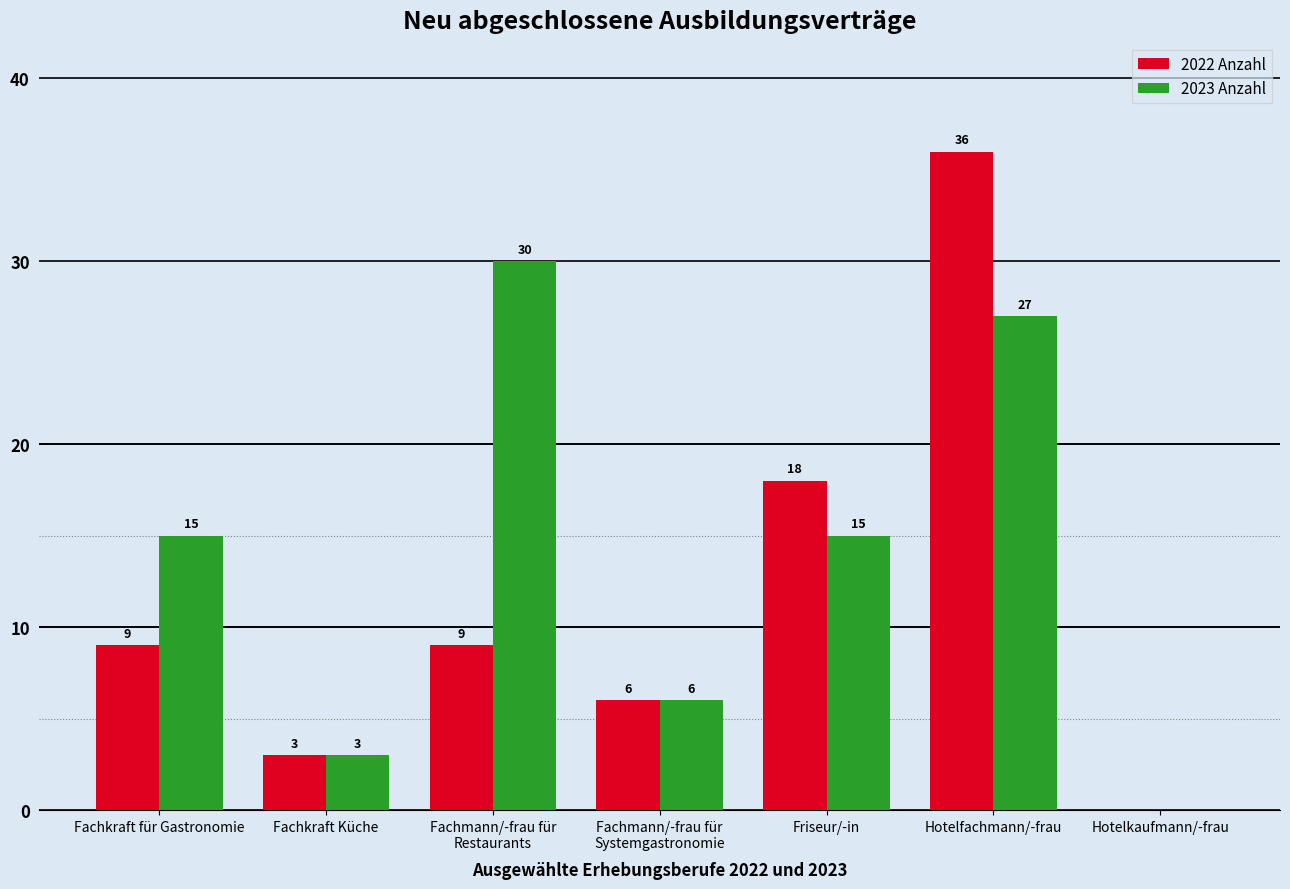

What are all the series names shown in the legend?

2022 Anzahl, 2023 Anzahl